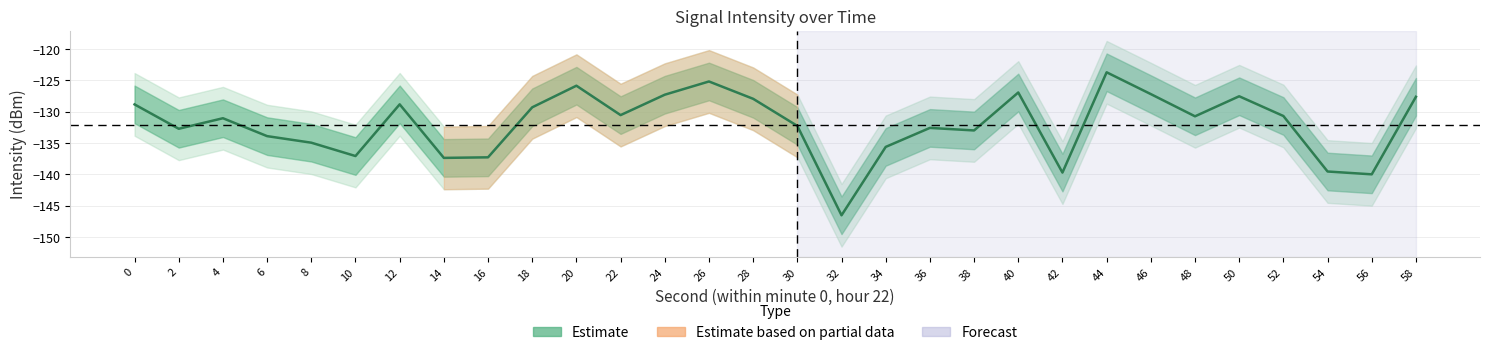

How many interior local valleys (lower than both neighbors) does the data have?

9